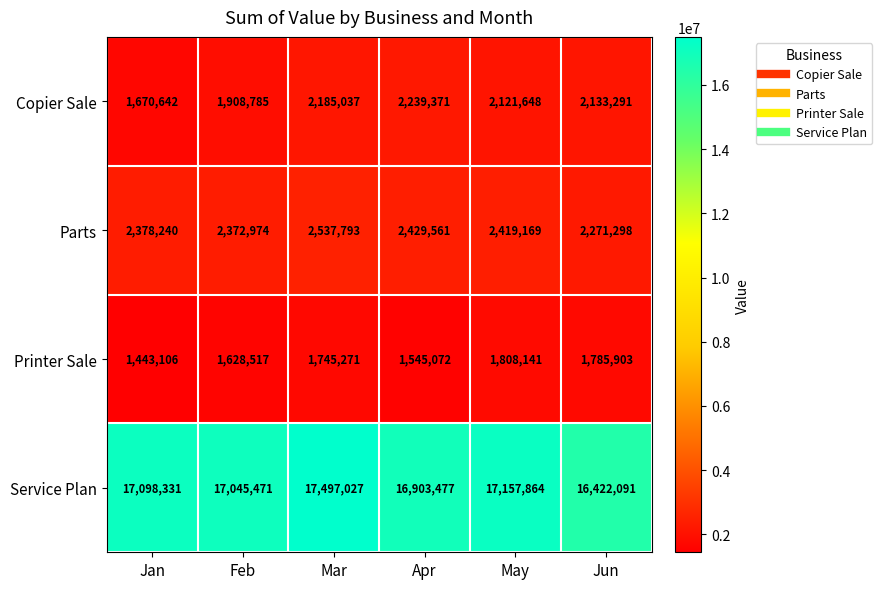

What is the difference between the maximum and minimum values in the Printer Sale series?

365035